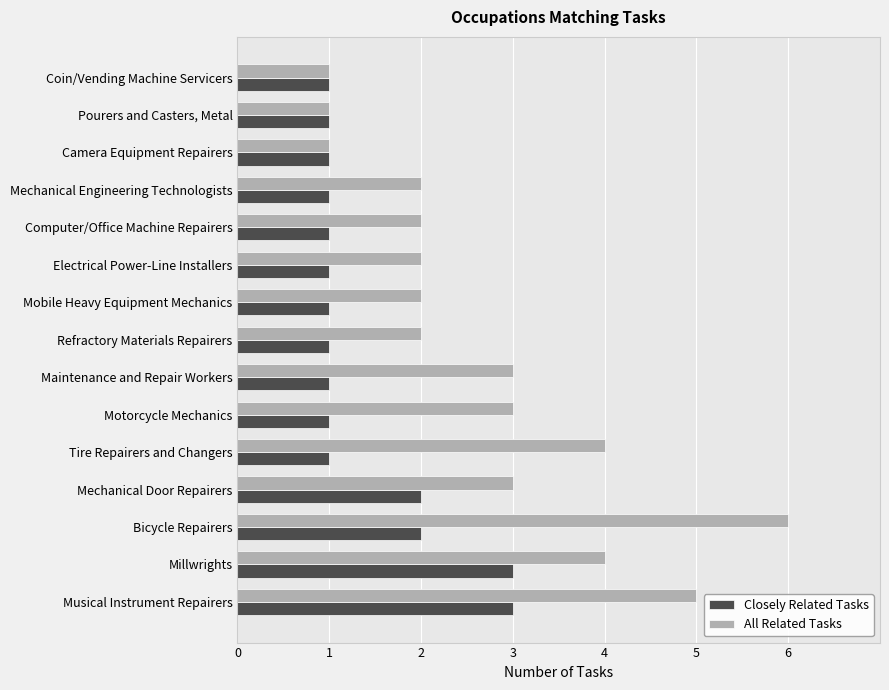

What is the difference between the maximum and minimum values in the All Related Tasks series?

5